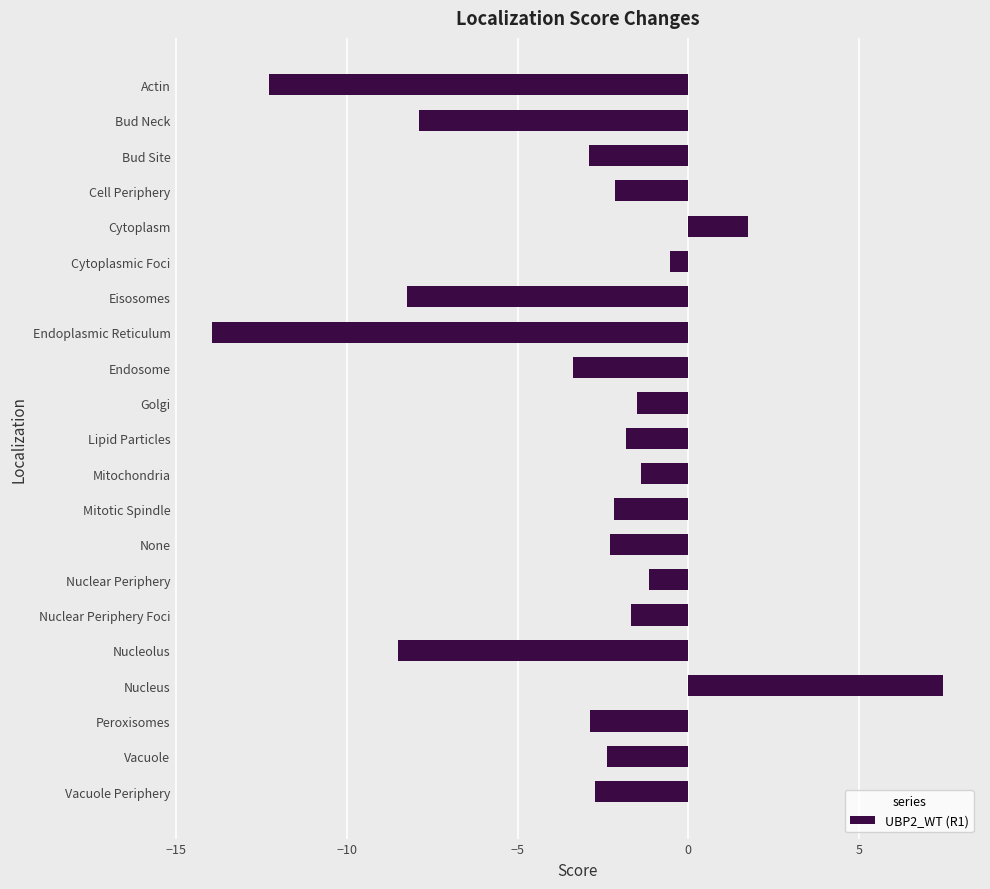

What is the change in value from Nucleolus to Vacuole Periphery?

+5.8